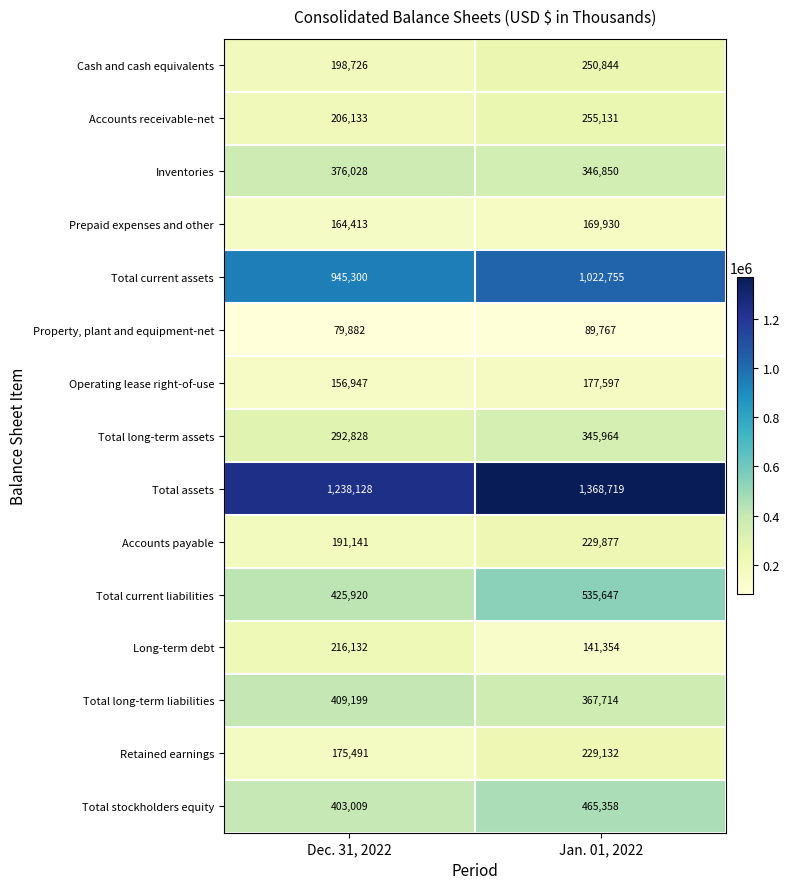

What is the maximum value shown in the chart?

1368719